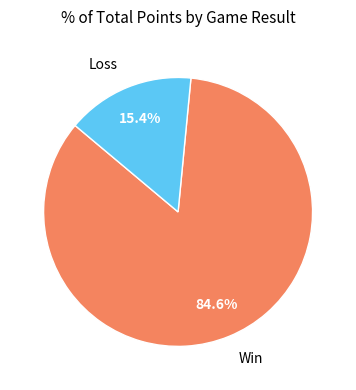

Which category has the biggest portion of the pie?

Win